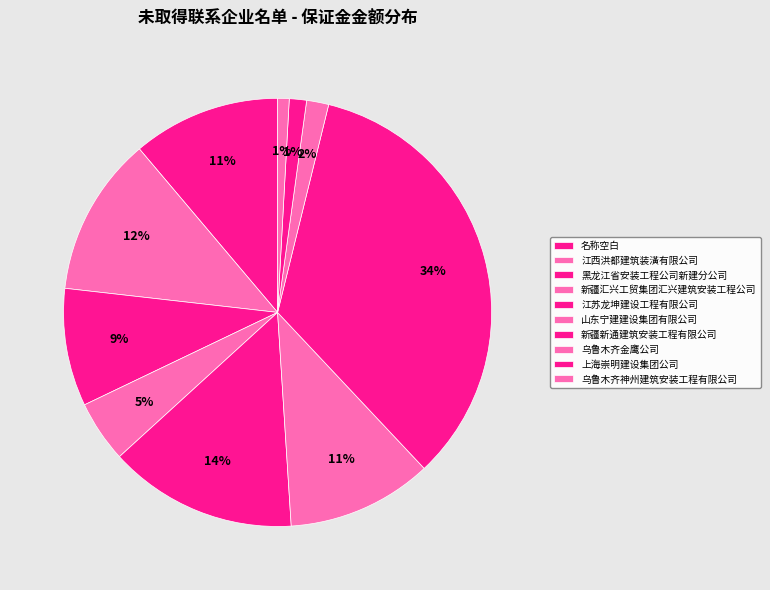

How much of the chart is everything except 江西洪都建筑装潢有限公司?

88.0%